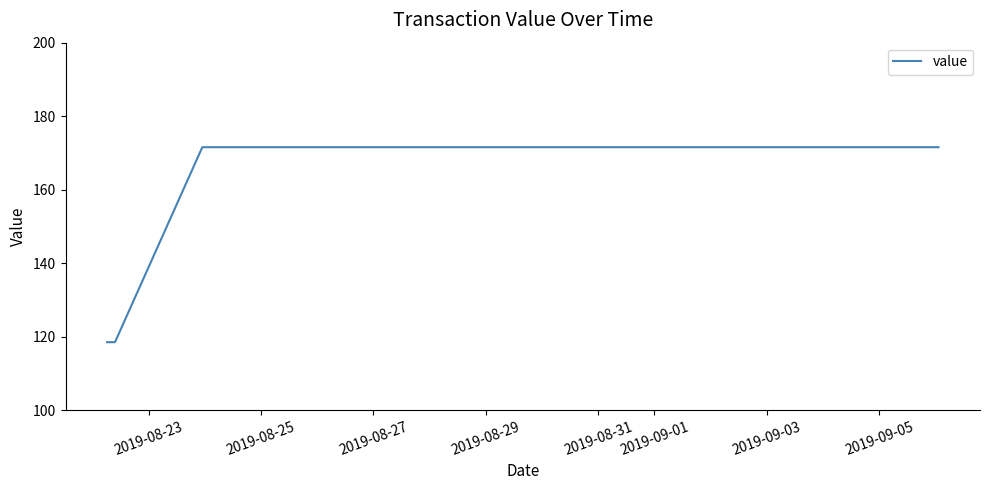

What is the difference between the maximum and minimum values?

53.1